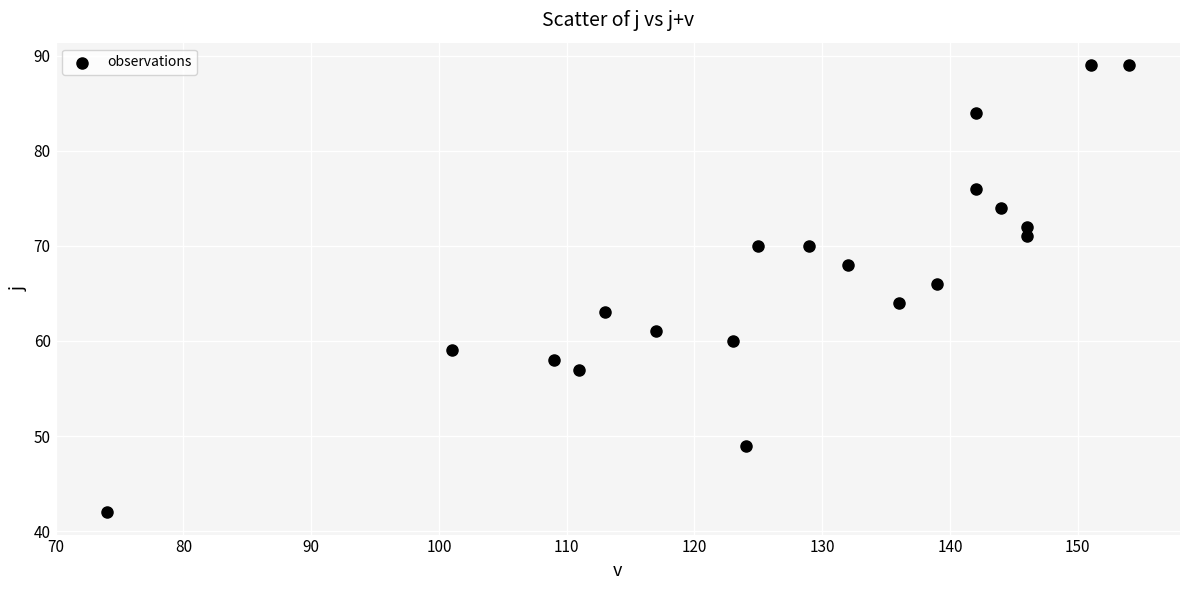

What is the range of Y values (max minus min)?

47